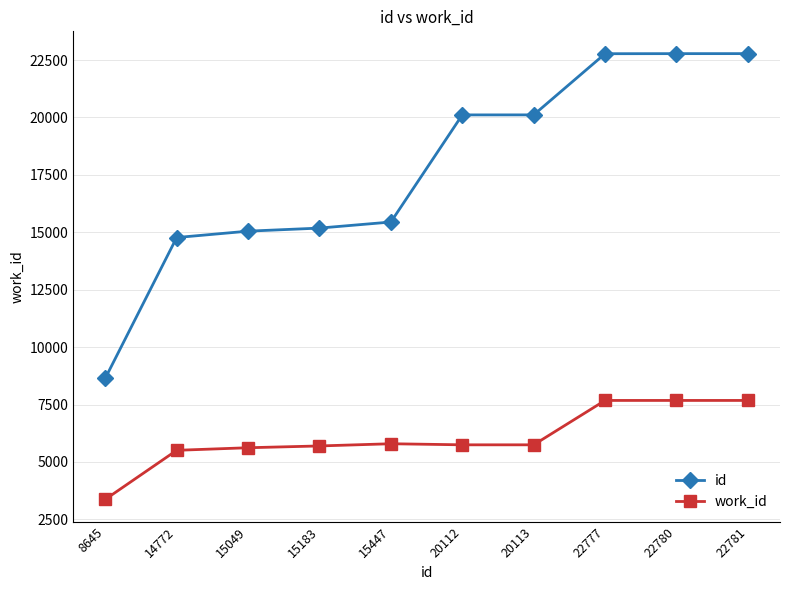

What is the difference between the maximum and minimum values in the work_id series?

4308